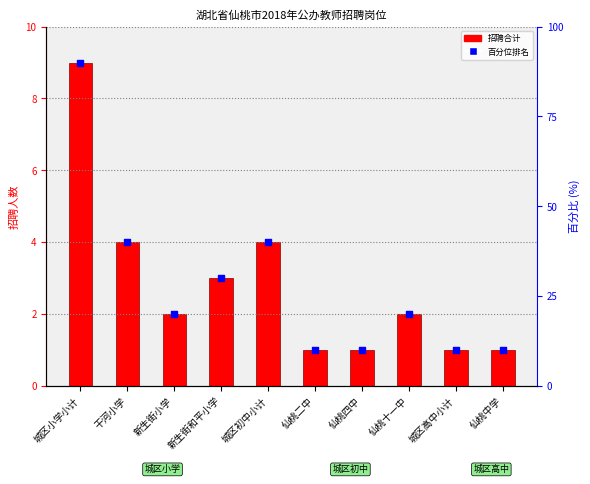

At which category is the sum across all series the highest?

城区小学小计